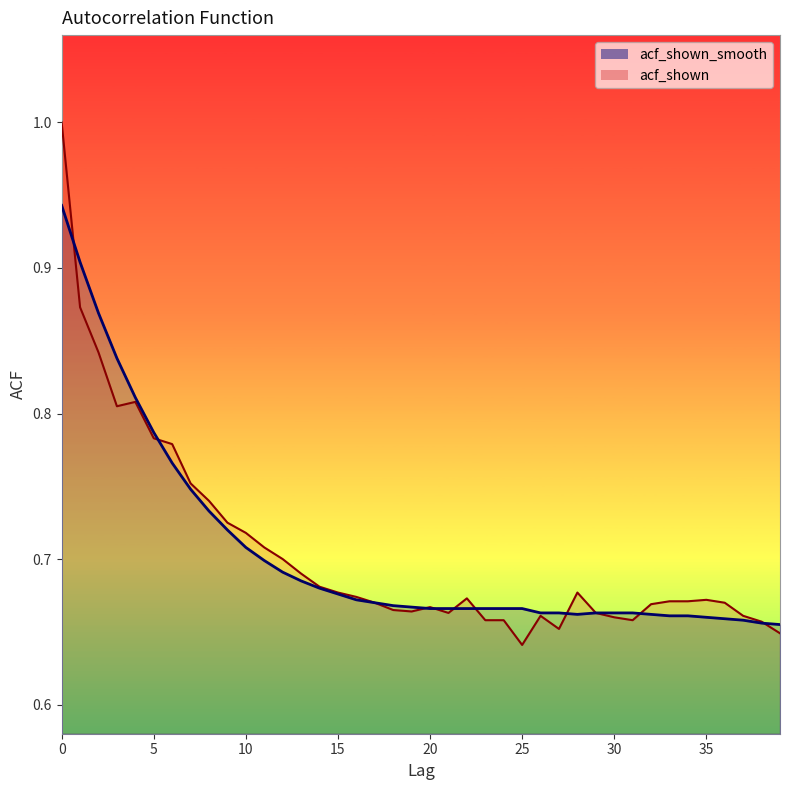

Where is the first local minimum for acf_shown?

3